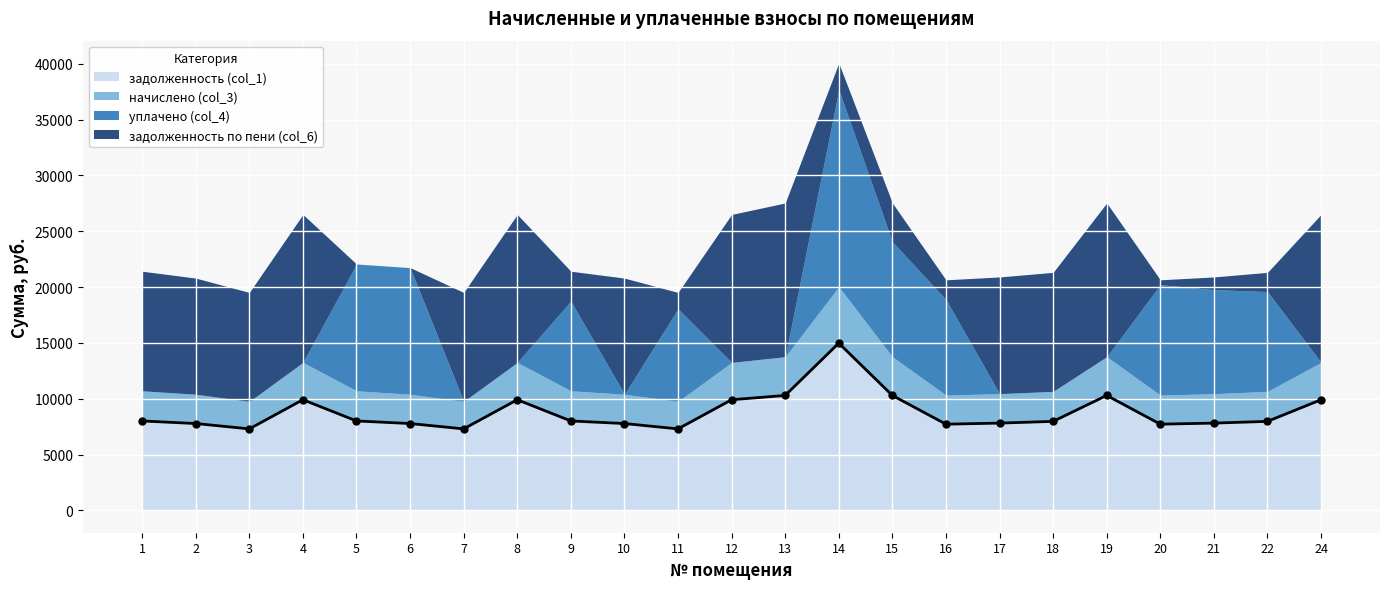

At which category is the sum across all series the highest?

14